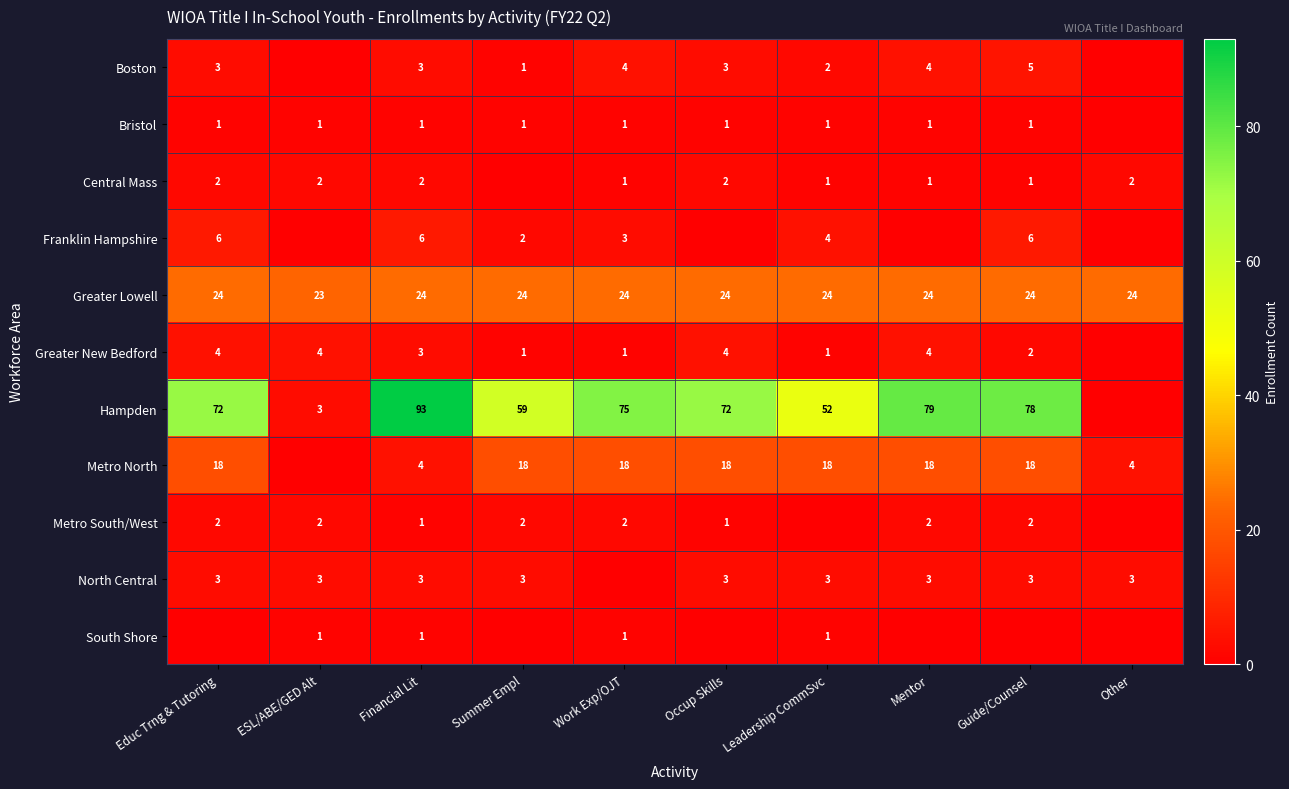

What is the approximate value of Greater Lowell at Work Exp/OJT?

24